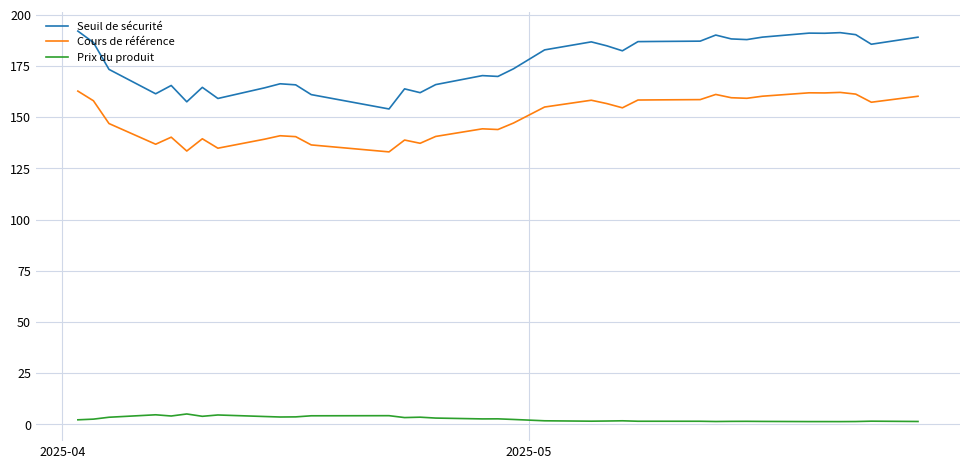

Which series has the largest total across all categories?

Seuil de sécurité